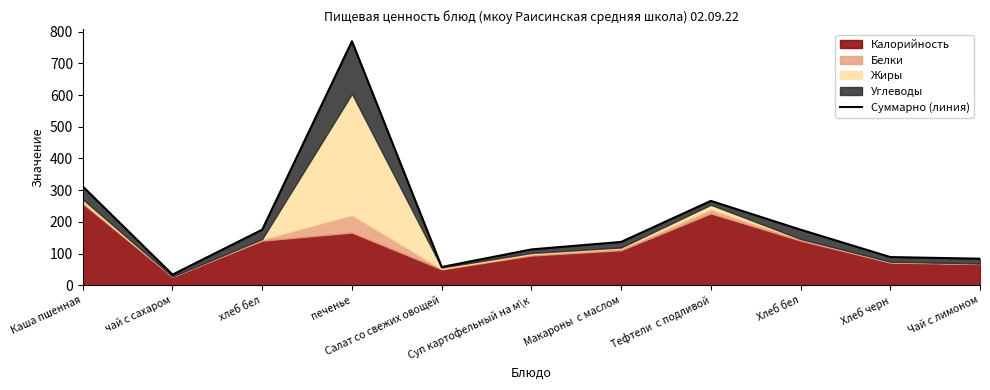

How many lines are shown in the chart?

1